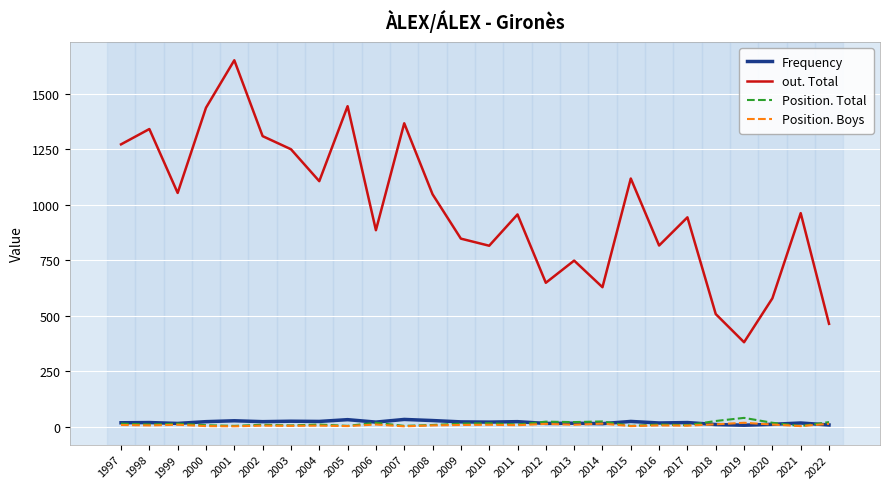

The Frequency series shows 23 at 2002. True or false?

True